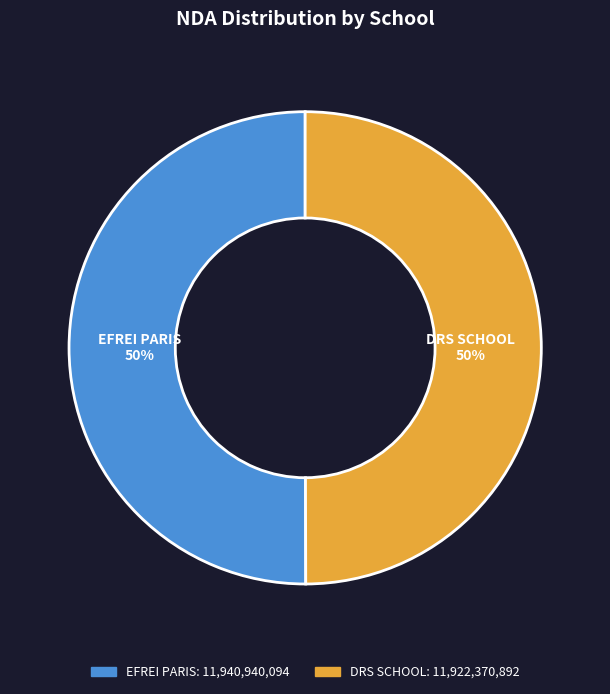

To the nearest percent, what is the average slice percentage?

50%